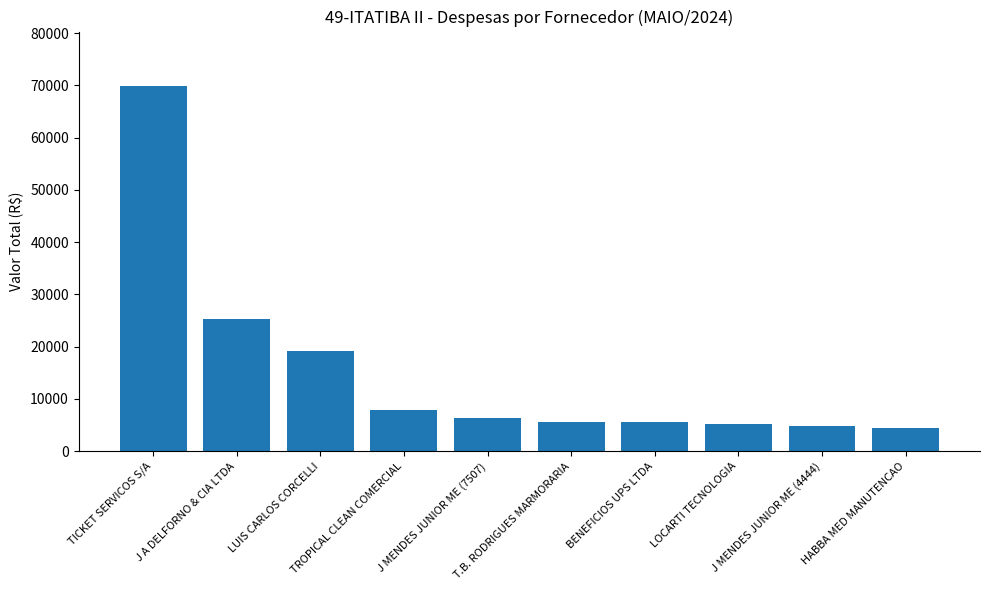

How many series are shown in this chart?

1